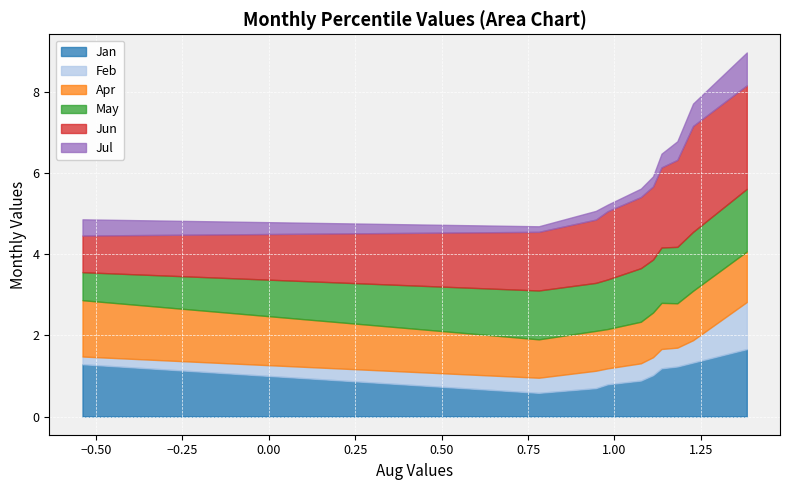

Which series has the widest spread of values?

Jun